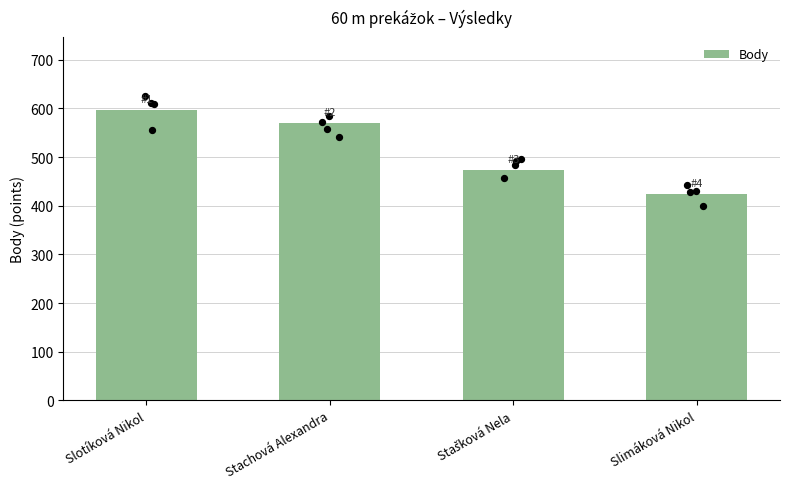

Between Slimáková Nikol and Stachová Alexandra, which is larger?

Stachová Alexandra